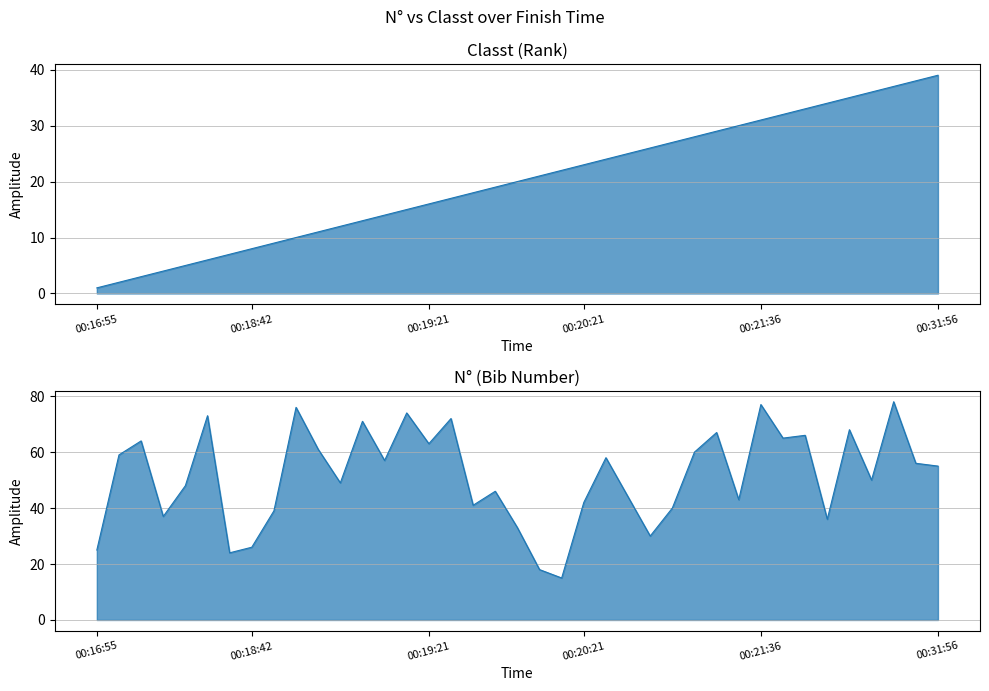

What value does the N° series have at 12?

71